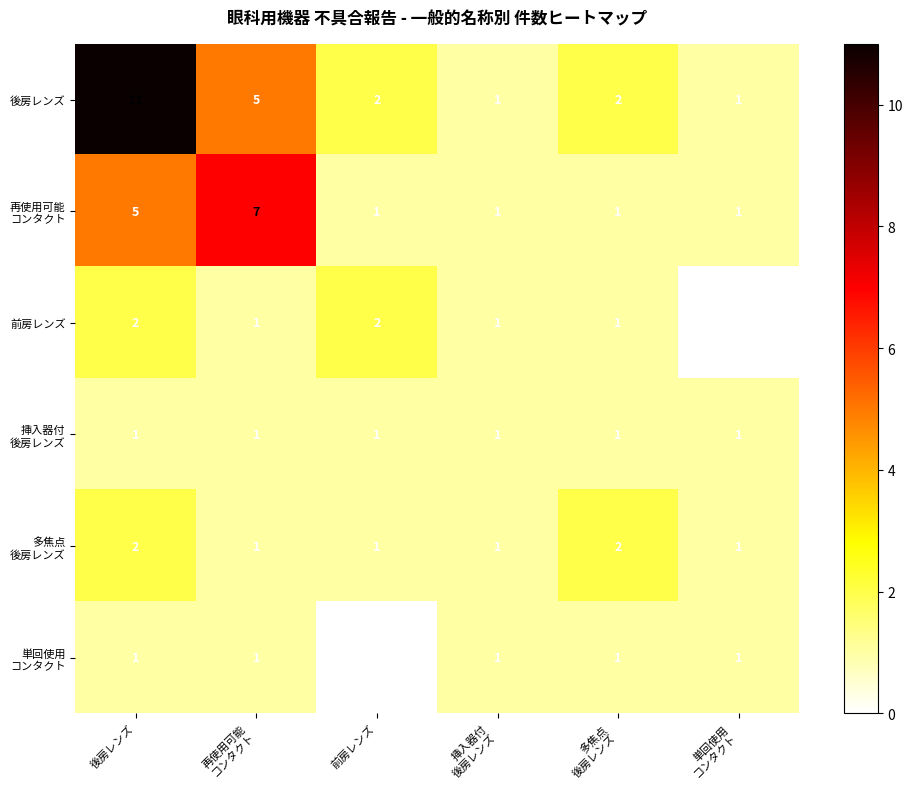

At which category is the sum across all series the highest?

後房レンズ